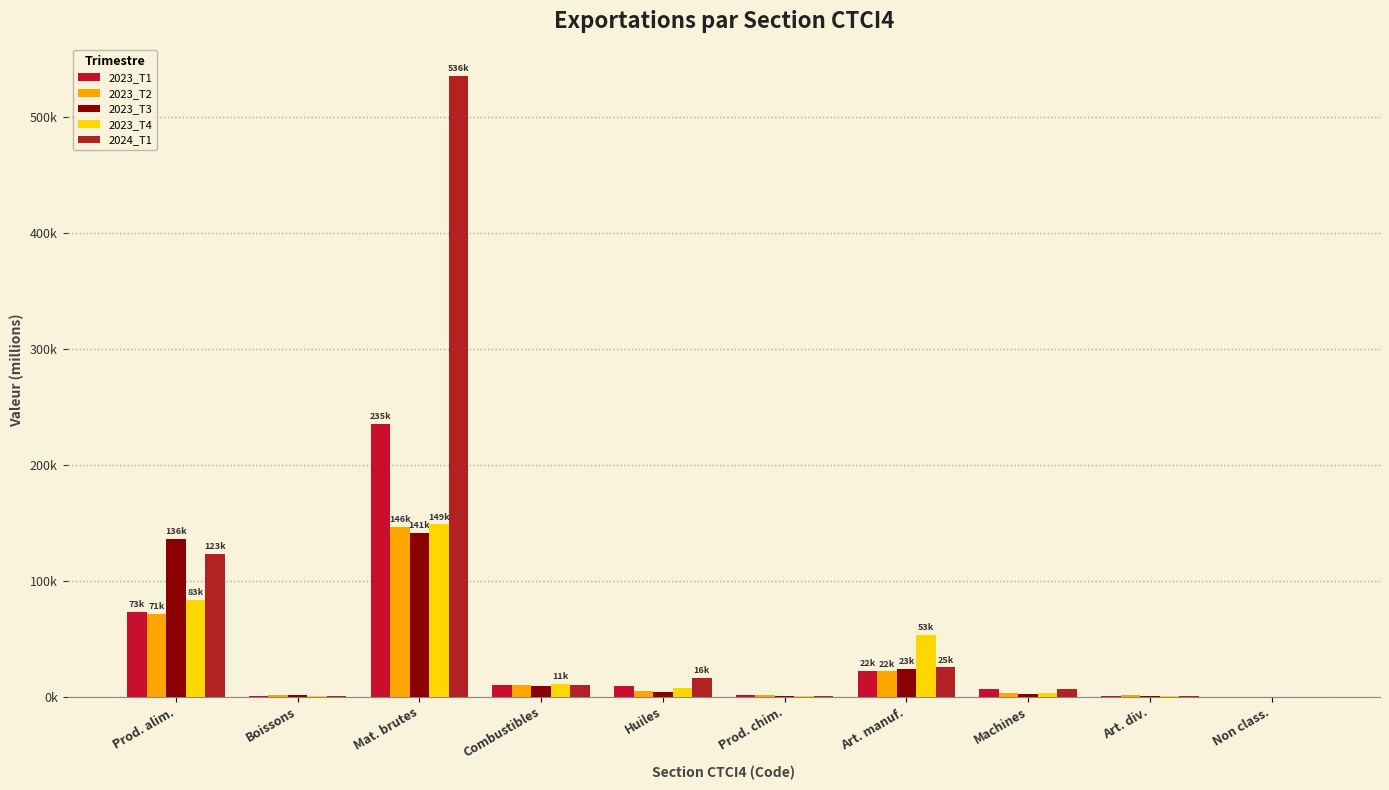

Are the bars grouped side by side (vs. stacked)?

Yes